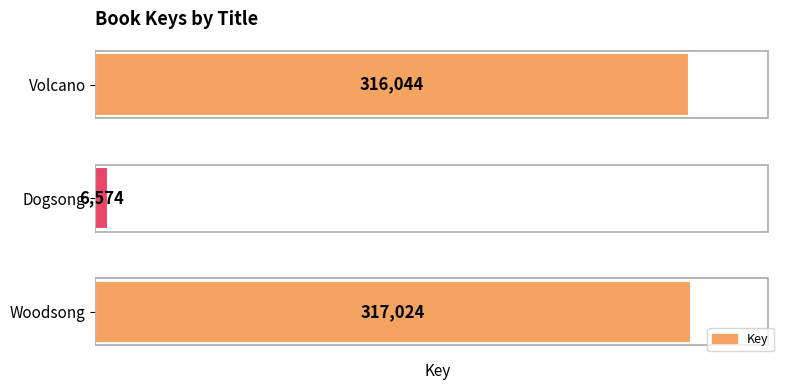

Are the bars horizontal?

Yes